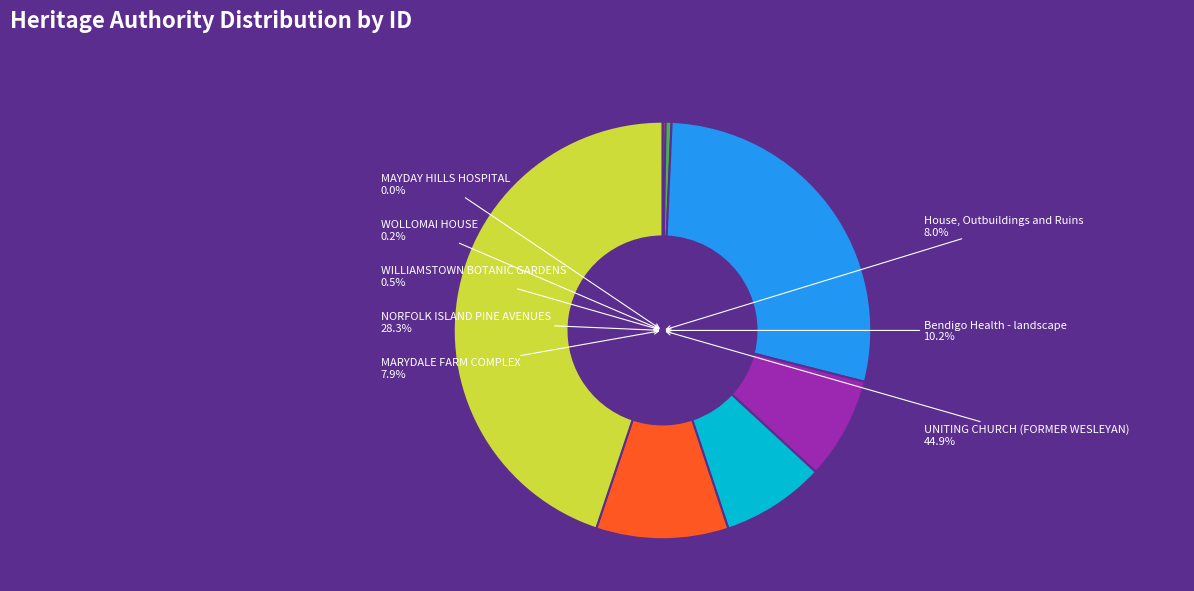

Is there any slice that represents more than half of the pie?

No